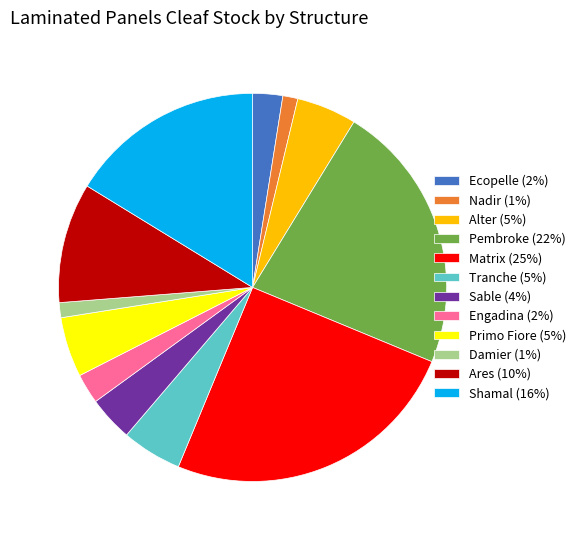

Count the number of slices in the pie.

12